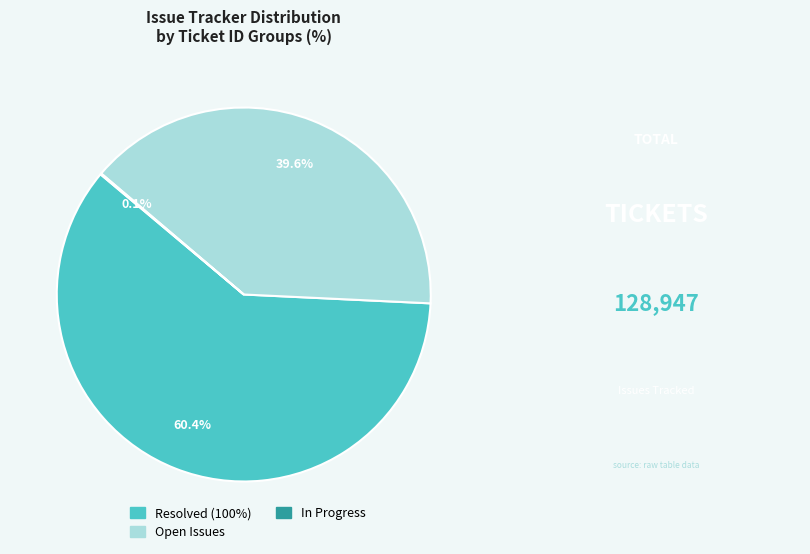

Is there a majority slice in this chart?

Yes